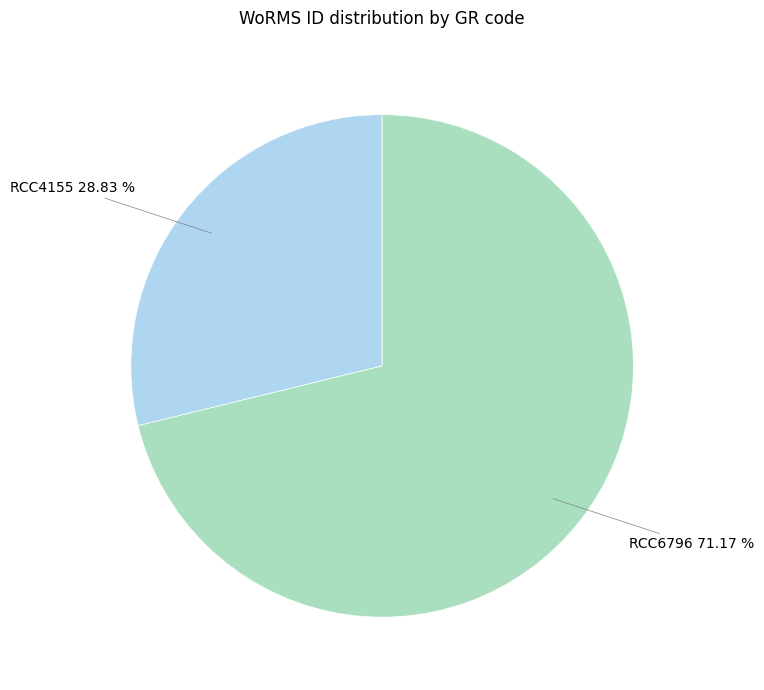

Is there a majority slice in this chart?

Yes